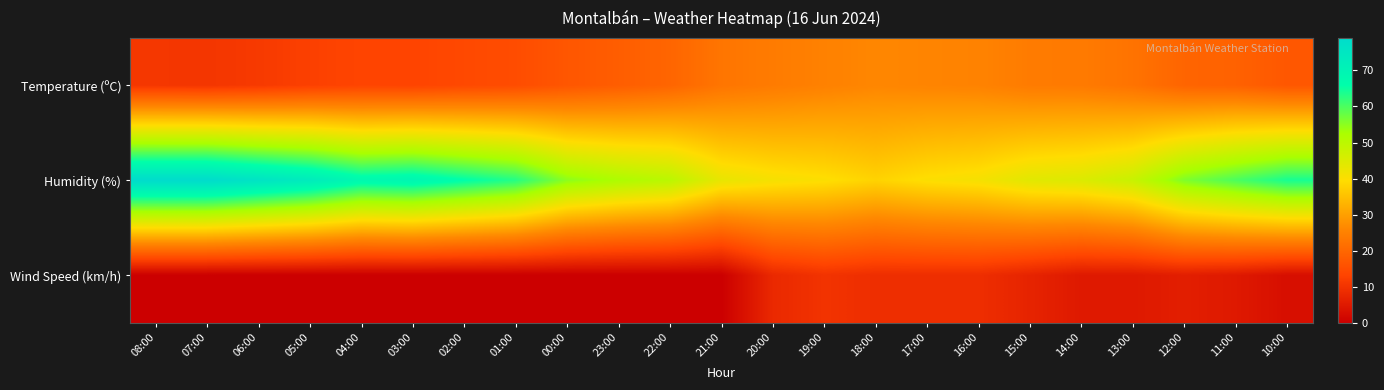

At how many categories does at least one series exceed 20?

23